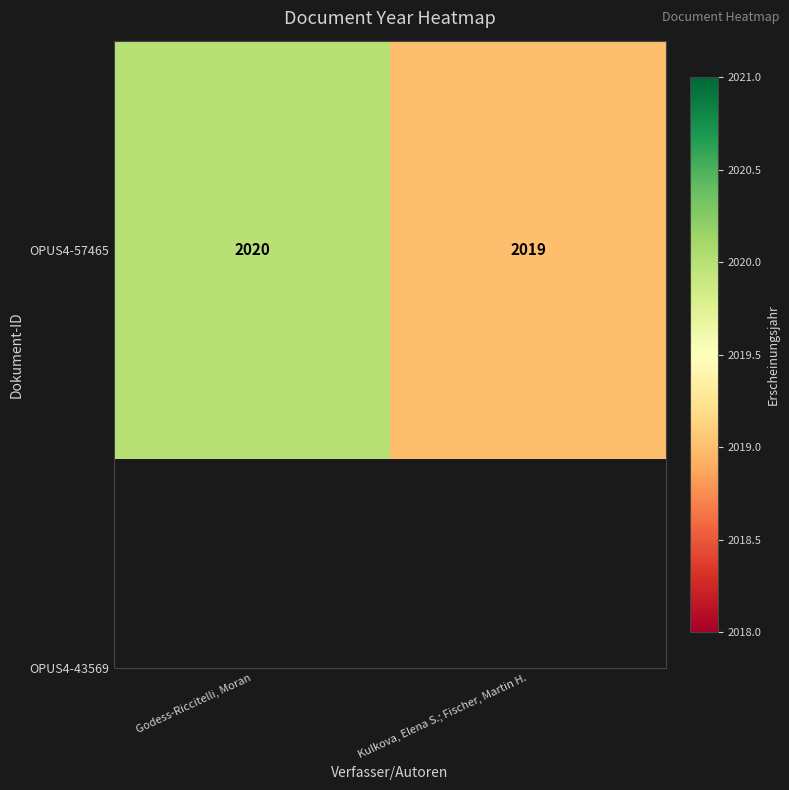

List the labels in order of value, largest first.

Godess-Riccitelli, Moran, Kulkova, Elena S.; Fischer, Martin H.